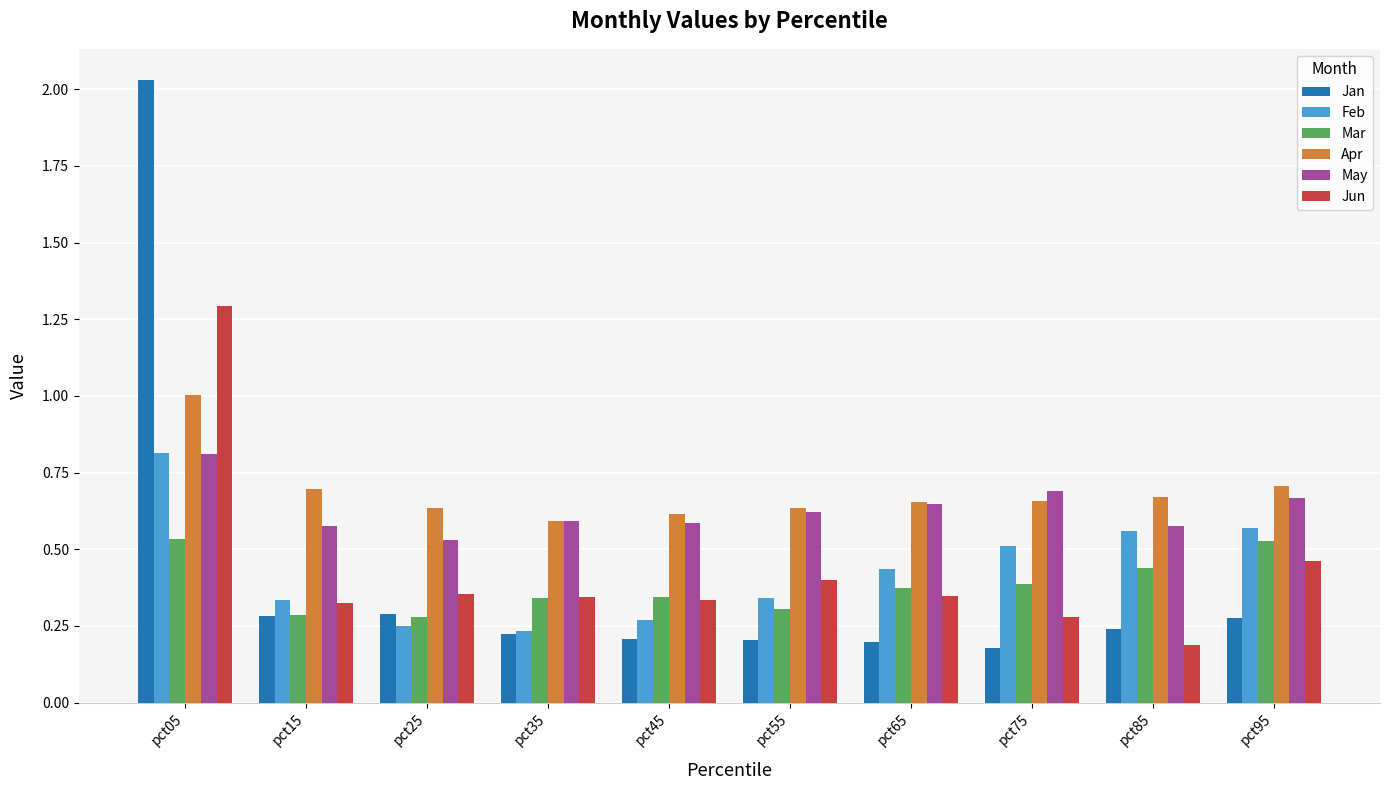

What is the total value across all series at pct85?

2.7